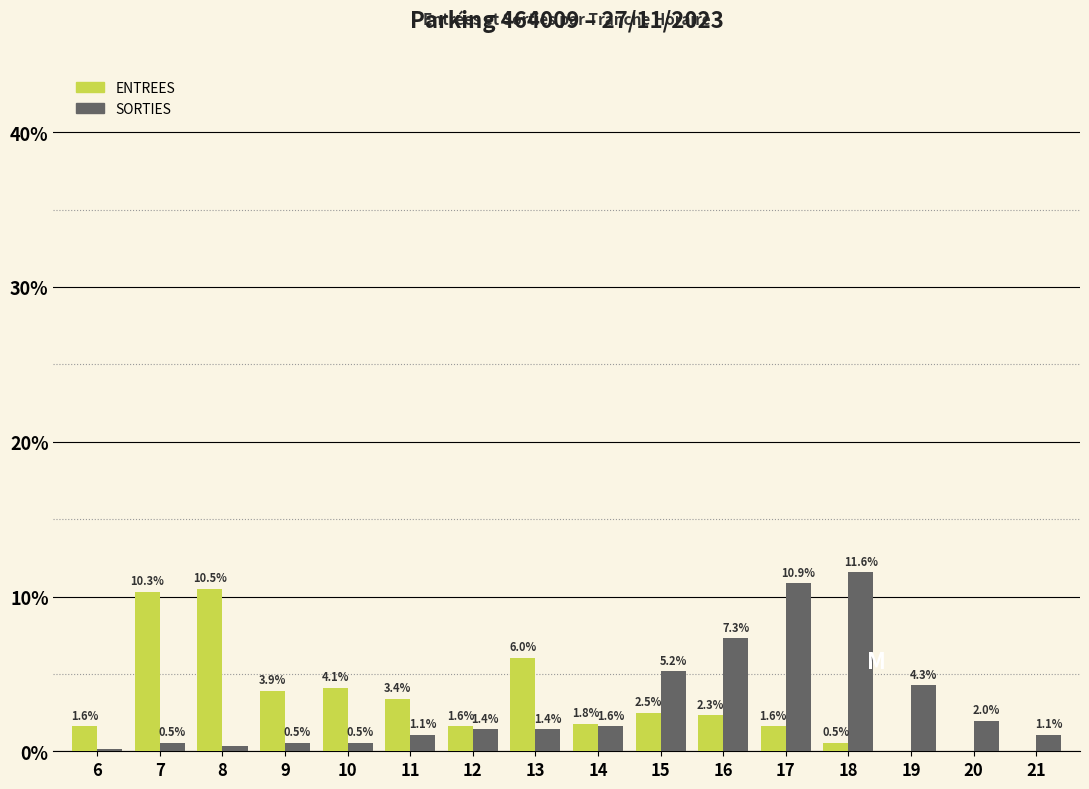

How many groups of bars are there?

16